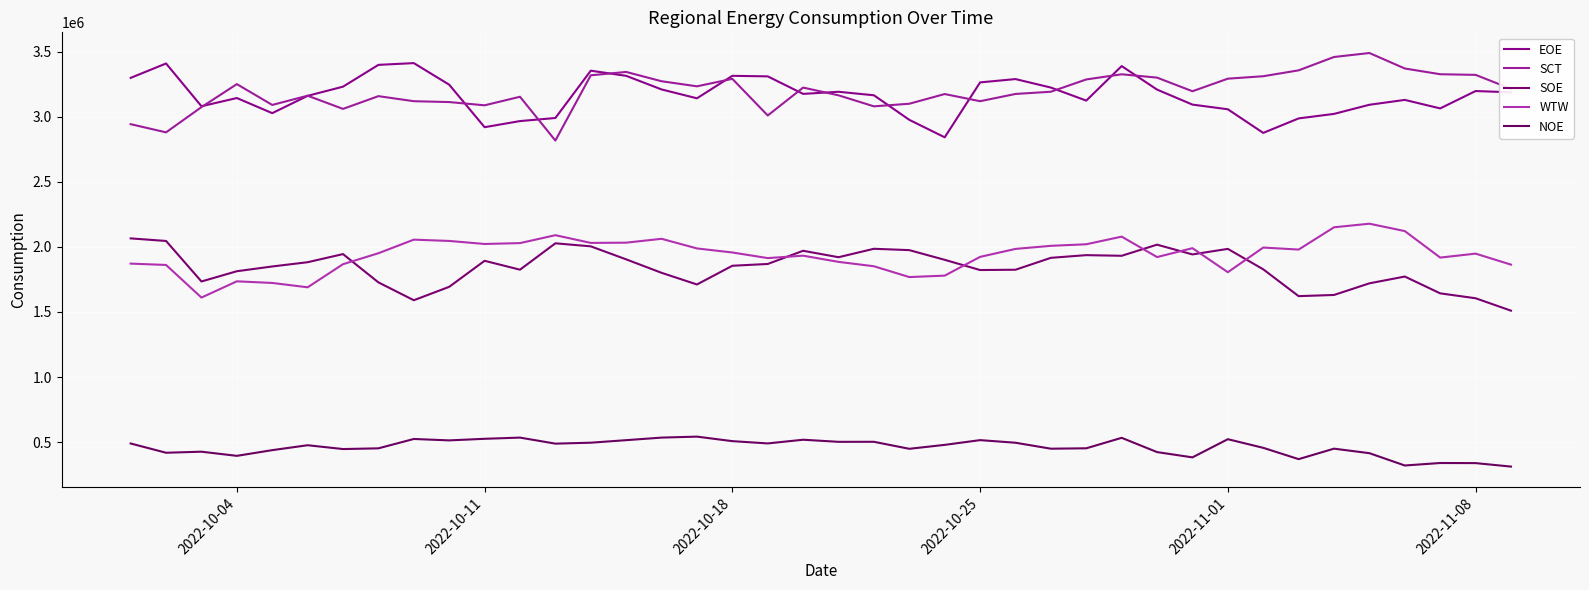

What is the average value of the NOE series?

460402